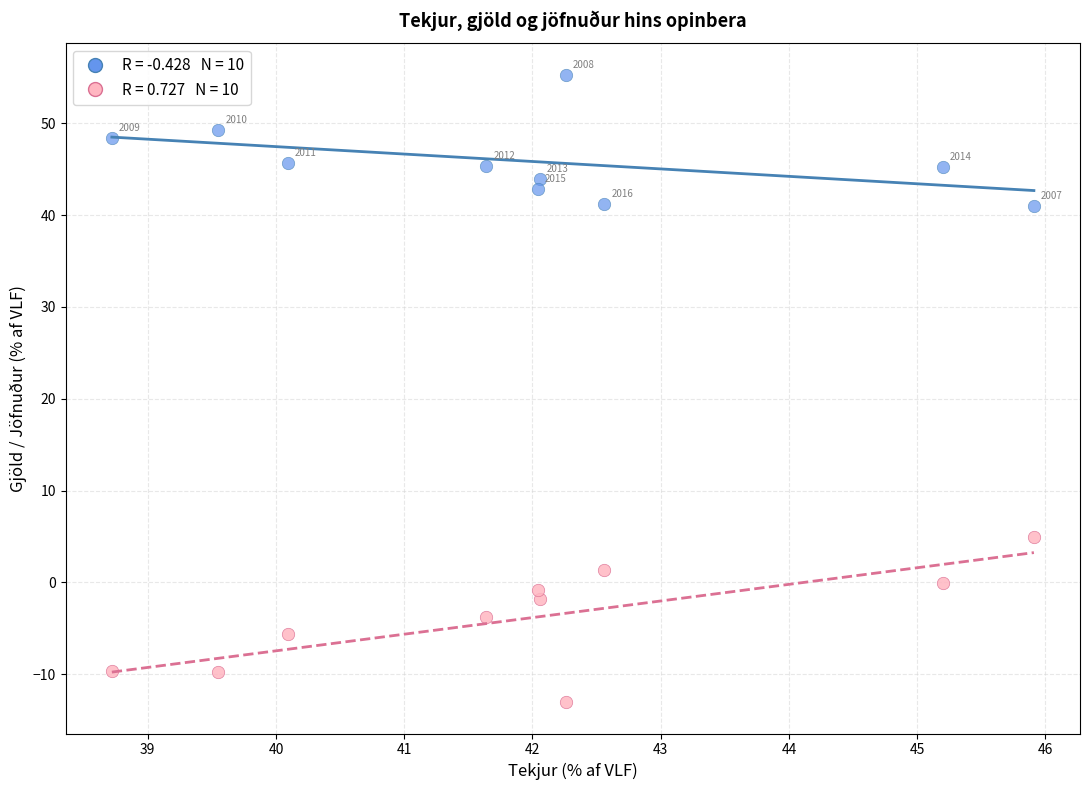

Across all data points, what is the range of X values (max minus min)?

7.2